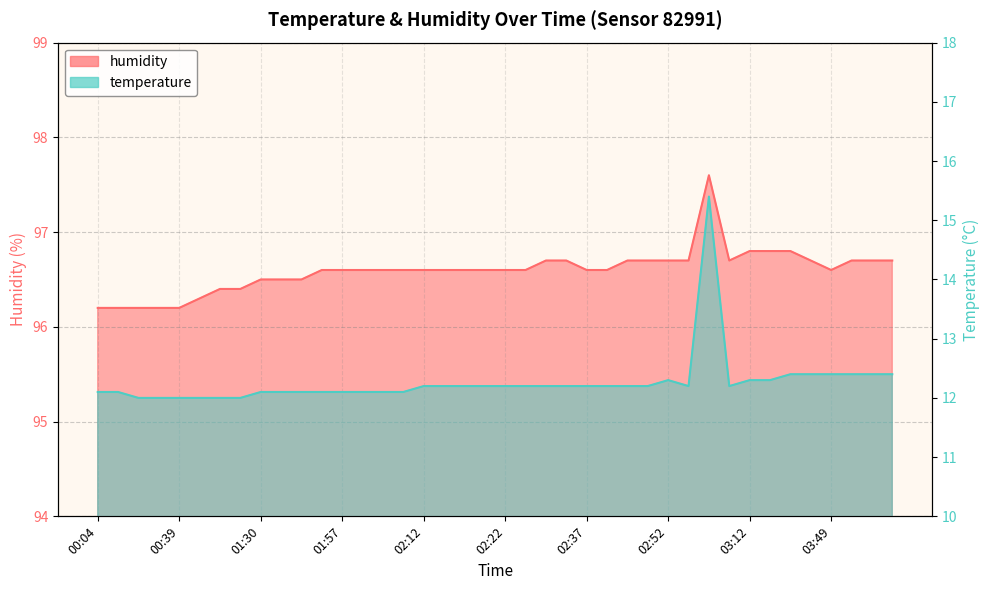

Is it true that humidity equals 44.7 at 03:32?

False